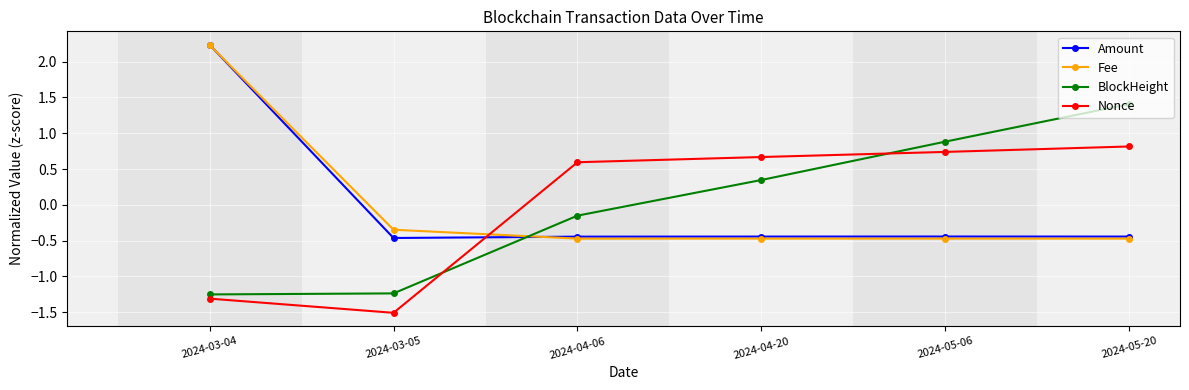

What is the sum of the Fee values at 2024-03-05 and 2024-05-20?

-0.8